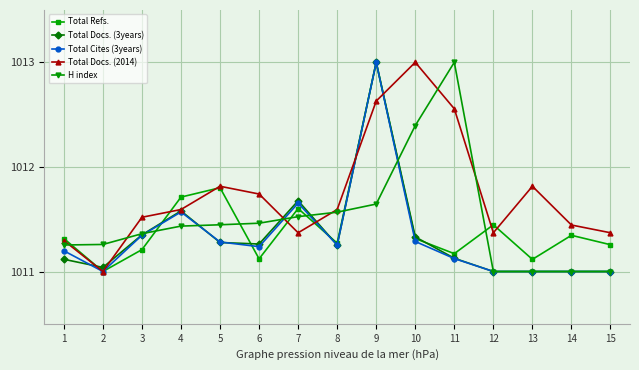

Which series has the largest total across all categories?

Total Docs. (2014)